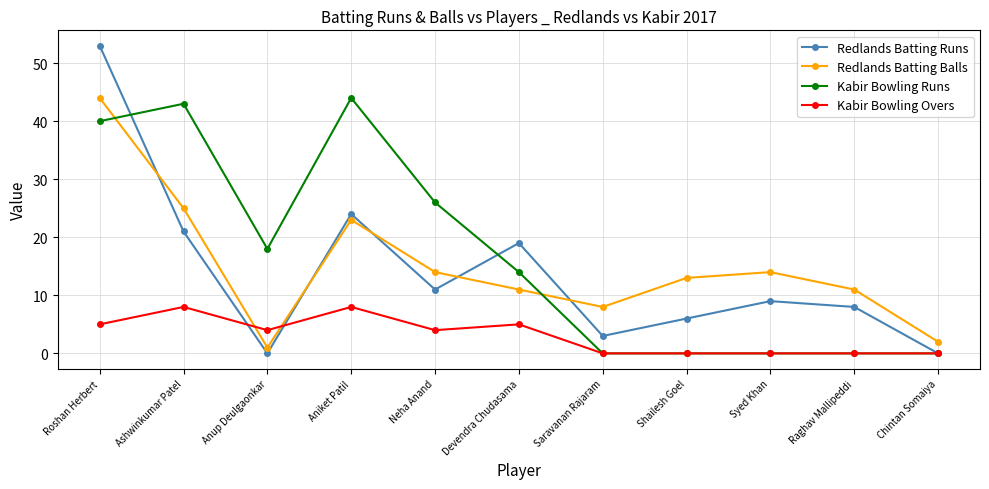

How many data points does each series have?

11